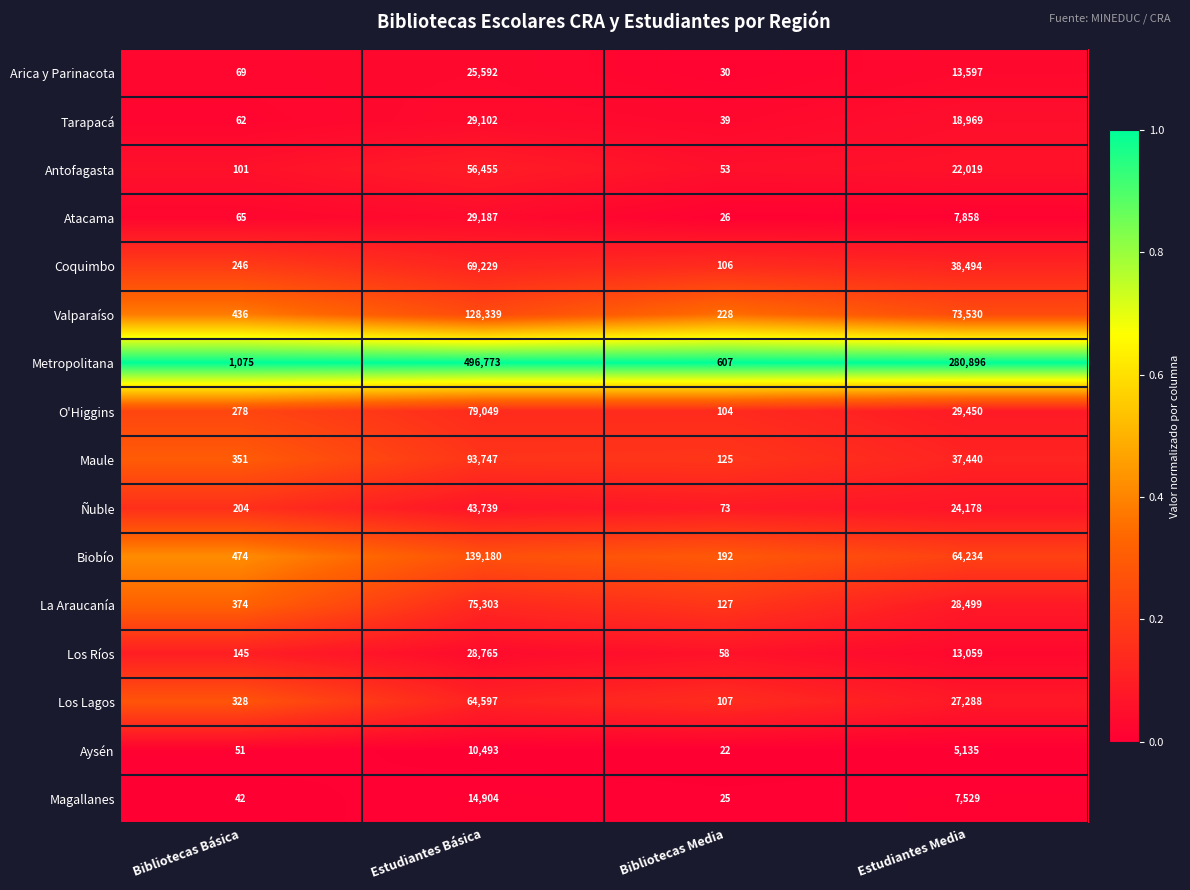

What is the difference between the second highest and minimum values in the Aysén series?

5113